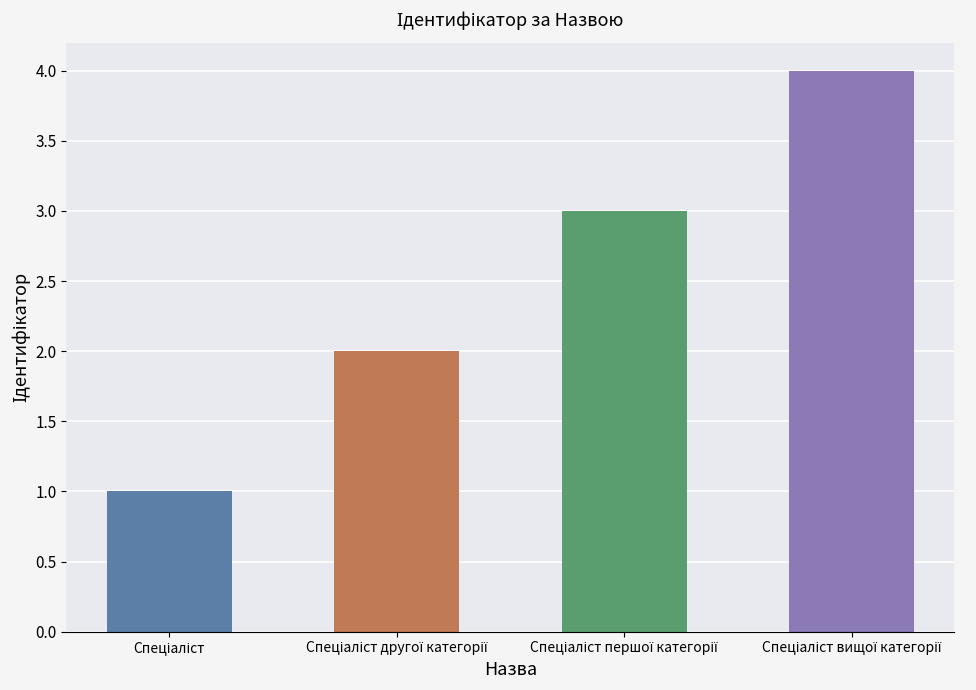

How many data points does each series have?

4